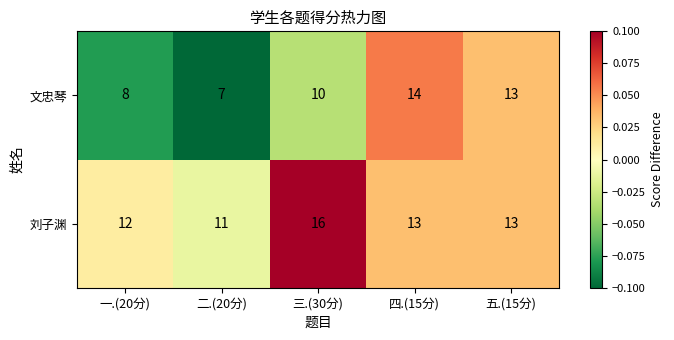

List the series in order of their peak value, lowest first.

文忠琴, 刘子渊